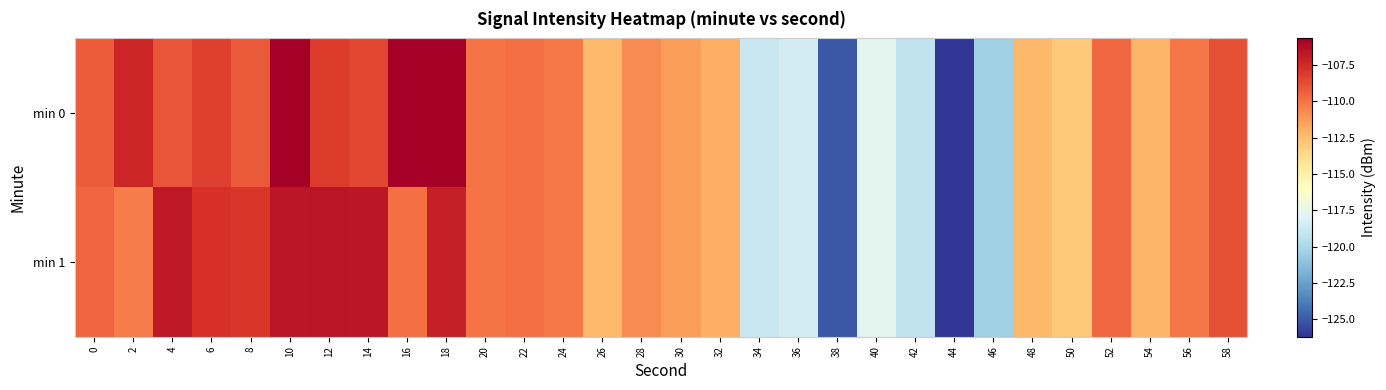

What is the minimum value shown in the chart?

-126.2